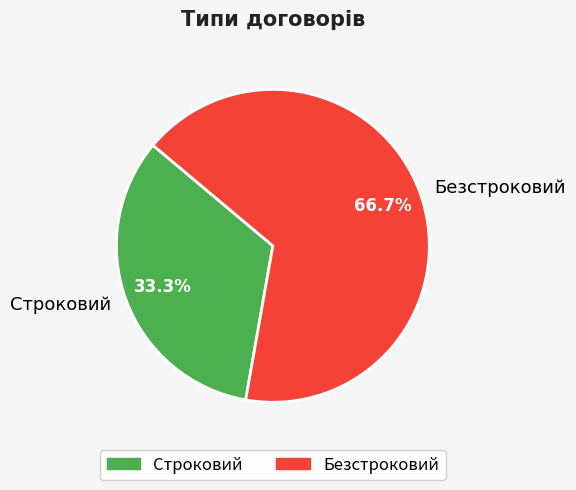

What percentage is the Безстроковий slice, to the nearest percent?

67%